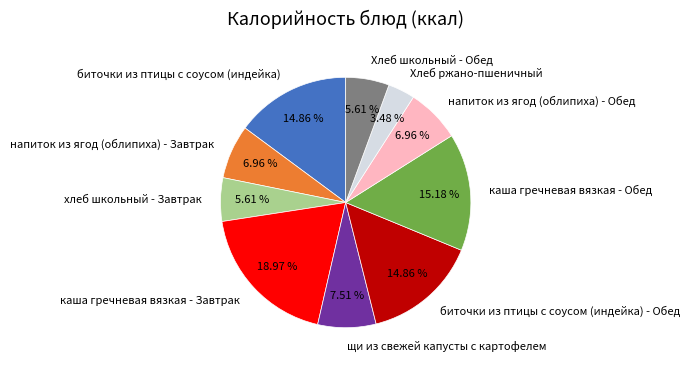

Is it true that напиток из ягод (облипиха) - Обед is 7% of the pie?

True